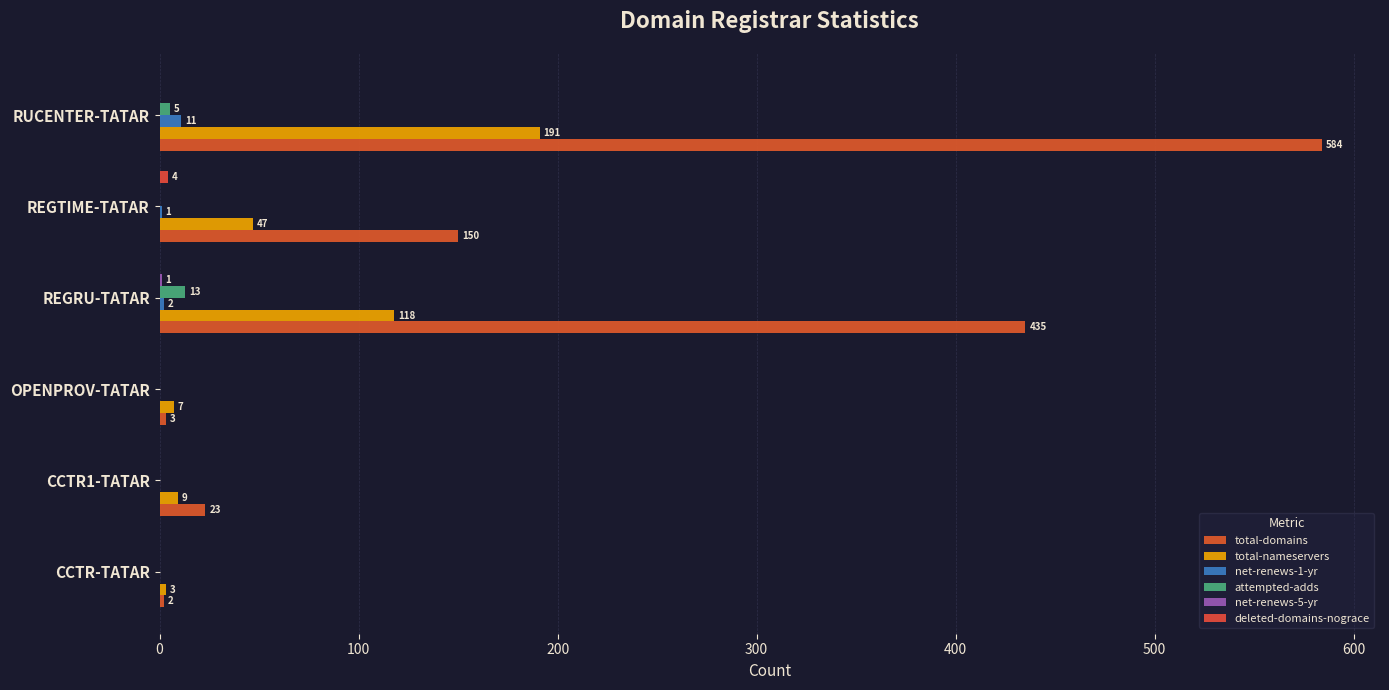

How many deleted-domains-nograce values are between 0 and 1?

5